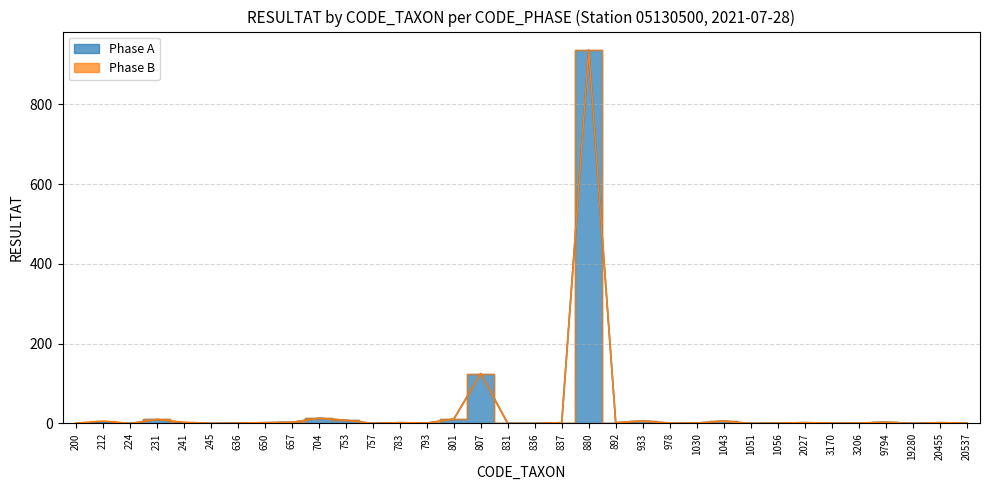

How many values are below 2?

16